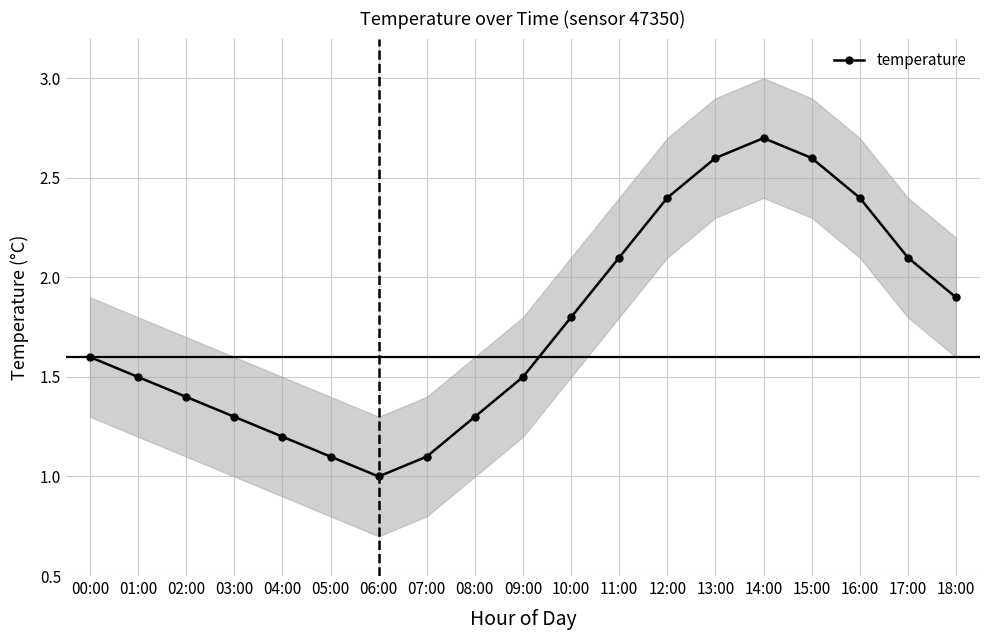

At which category does the data reach its first local valley?

06:00